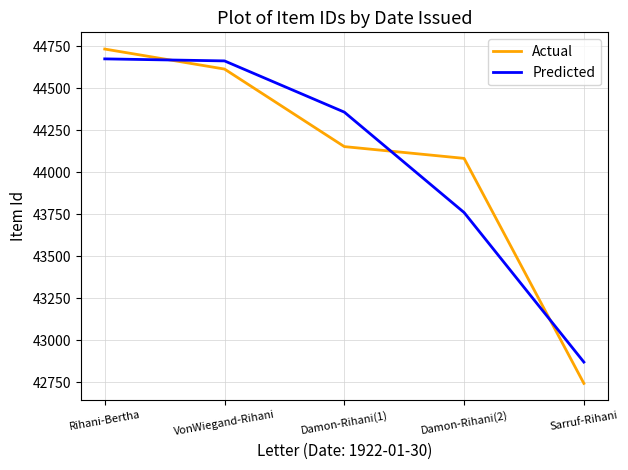

What is the total value across all series at Sarruf-Rihani?

85614.8